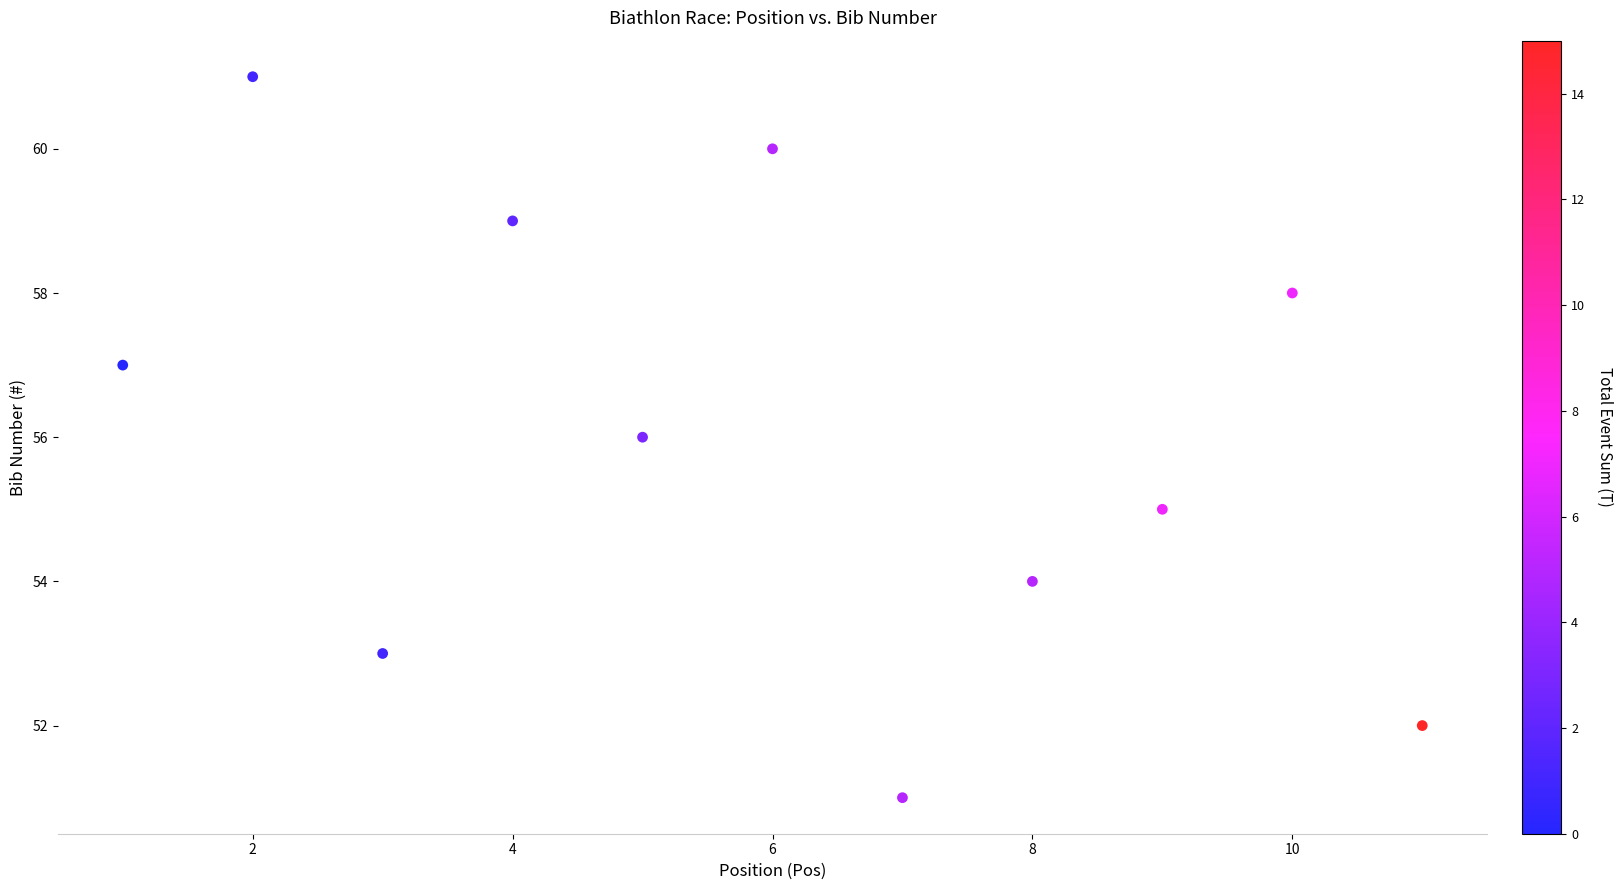

What is the average X value?

6